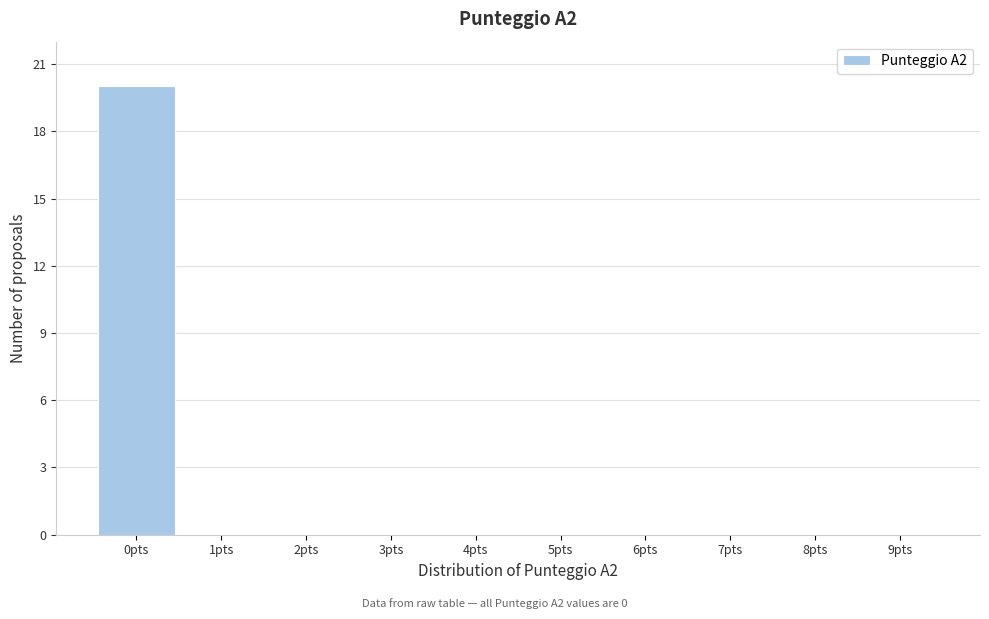

Reading right to left, transcribe all the data shown in this chart.

9pts=0	8pts=0	7pts=0	6pts=0	5pts=0	4pts=0	3pts=0	2pts=0	1pts=0	0pts=20